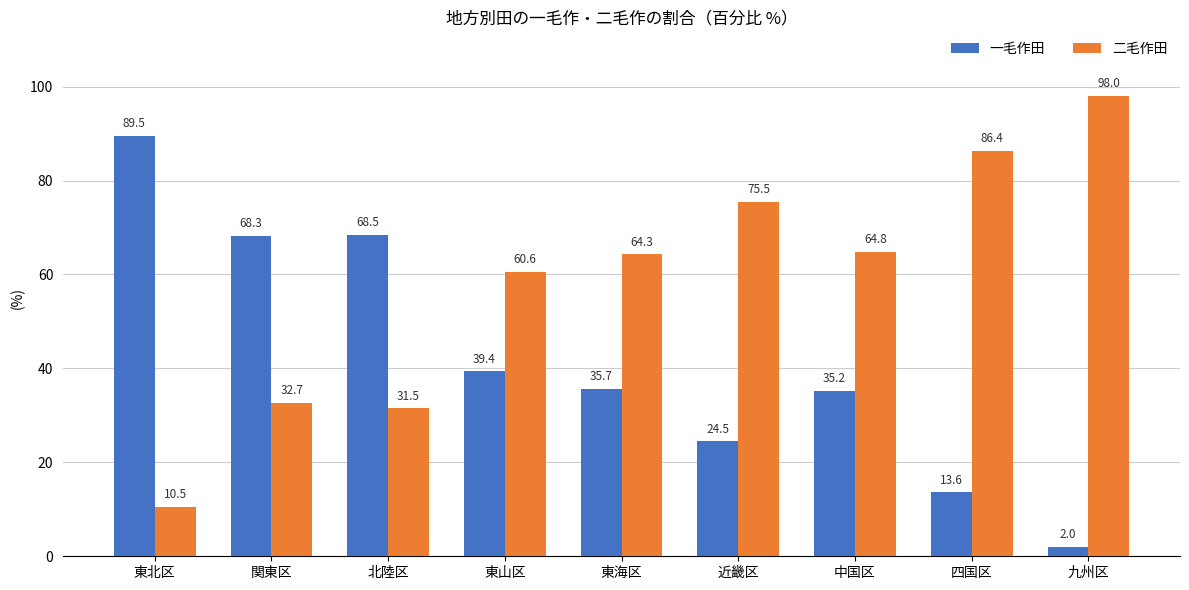

What is the maximum value shown in the chart?

98.0